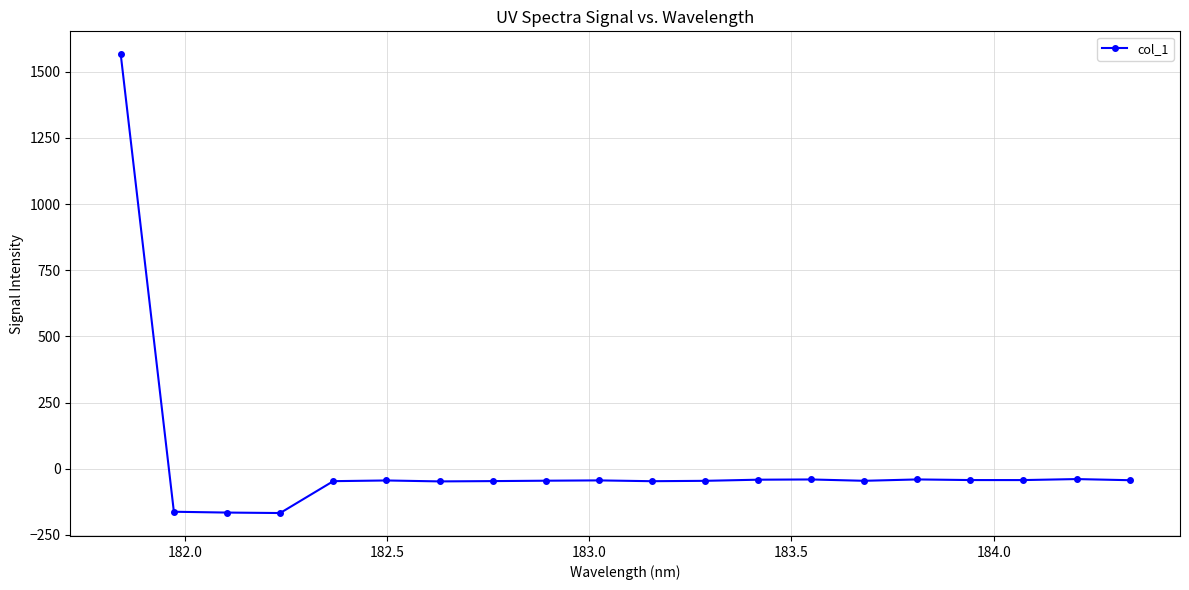

What is the smallest value displayed?

-167.4